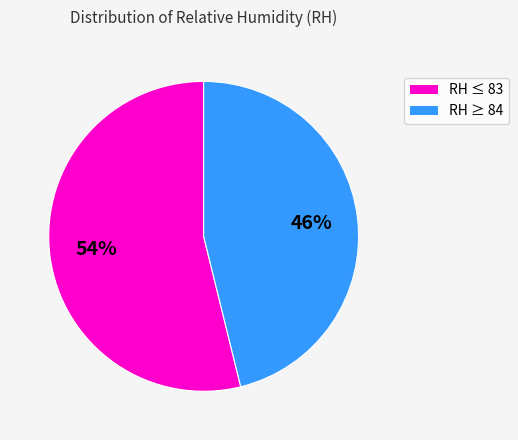

Which category has the biggest portion of the pie?

RH ≤ 83